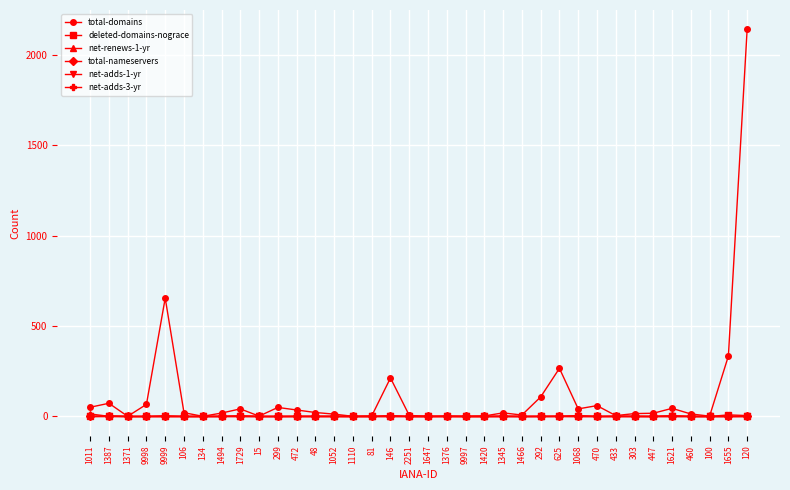

Does the chart have visible grid lines?

Yes